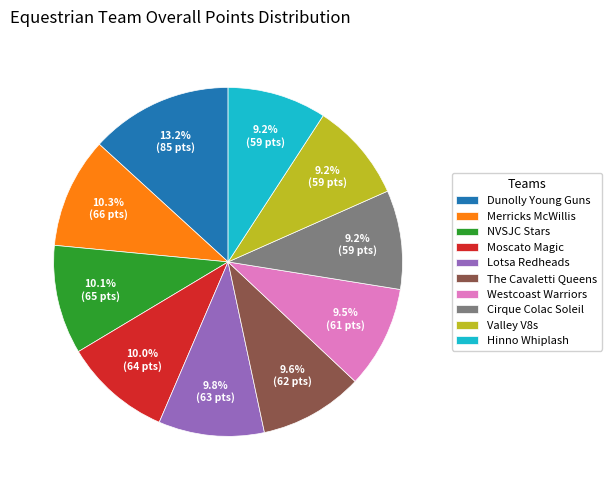

To the nearest percent, what is the average slice percentage?

10%